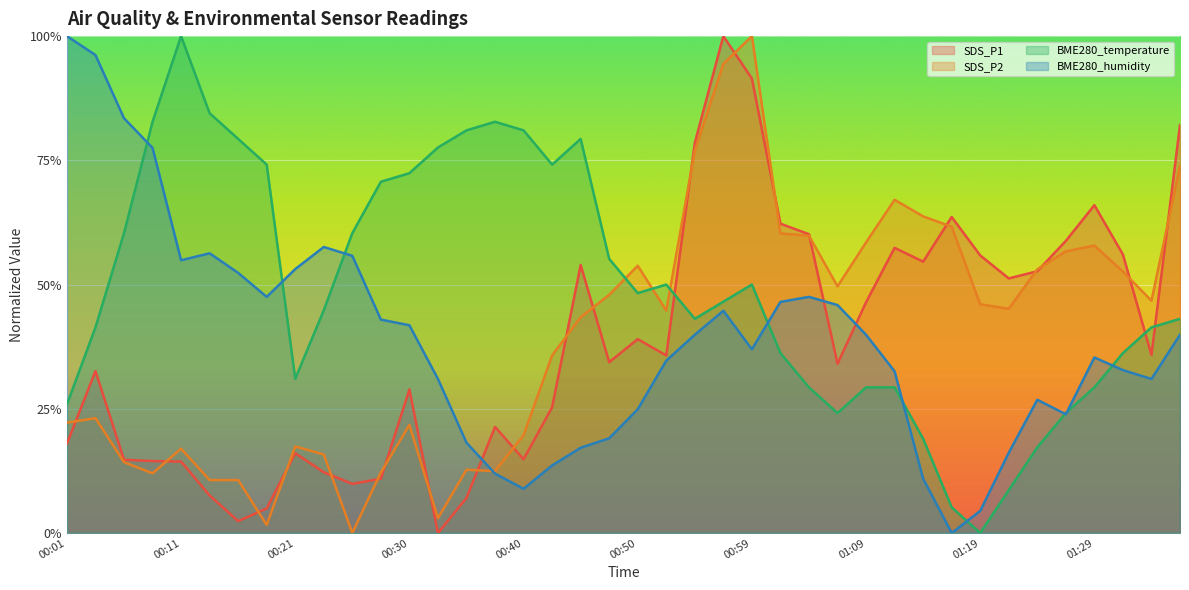

True or false: SDS_P1 has a value of 94.1 at 01:24.

False